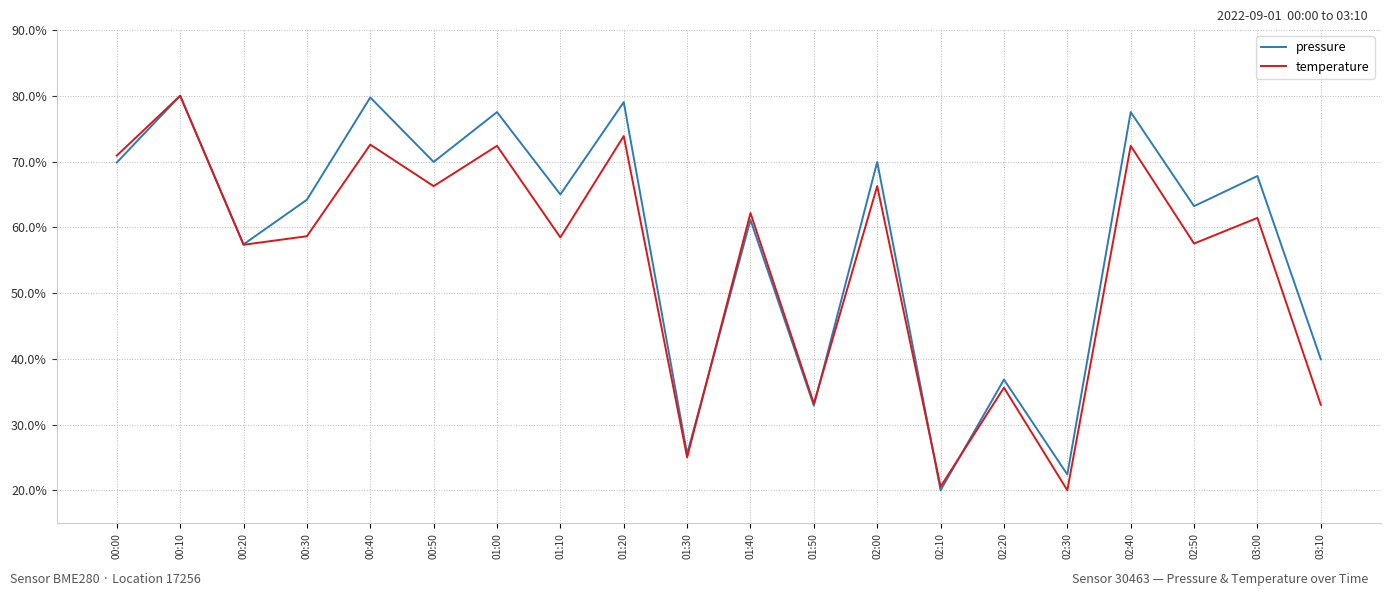

The pressure series shows 123.2 at 00:00. True or false?

False